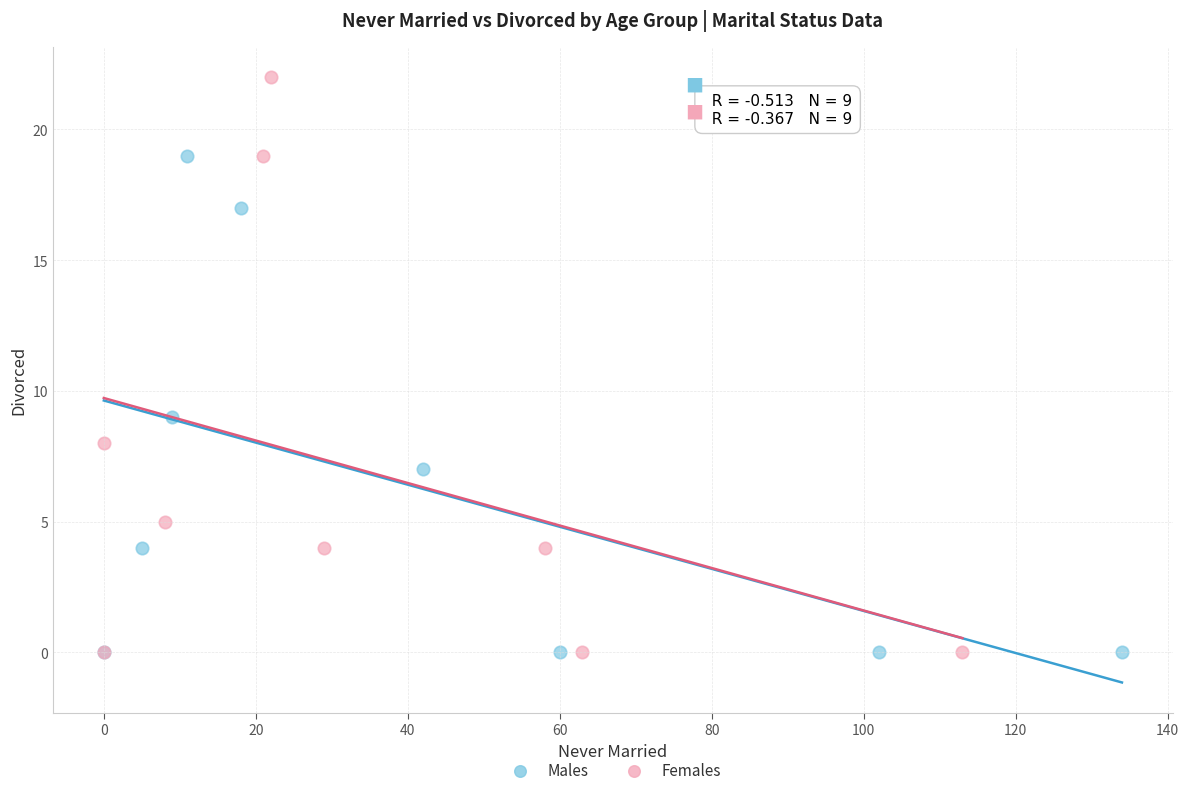

Which series reaches the maximum Y coordinate?

Females